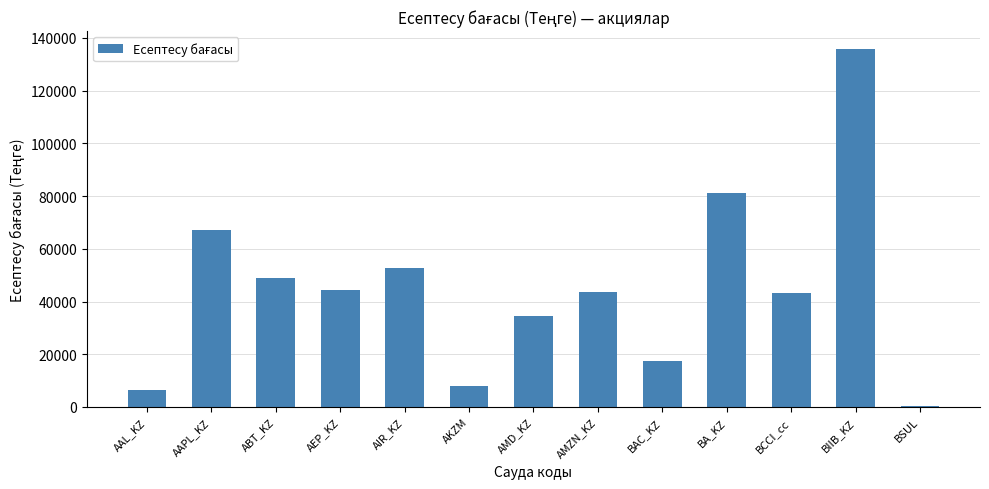

What is the change in value from AKZM to BCCI_cc?

+35100.2